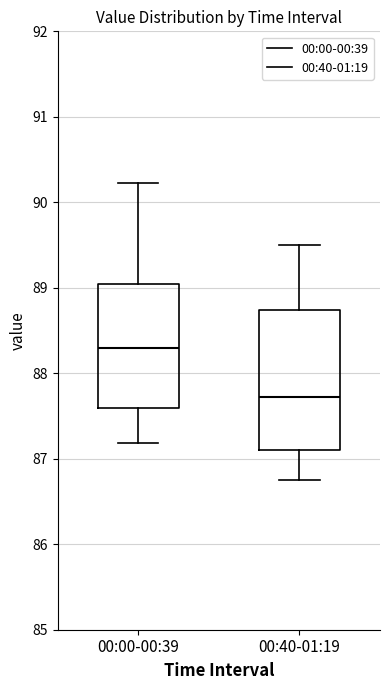

Comparing the boxes themselves (not the whiskers), which one is the tallest?

00:40-01:19